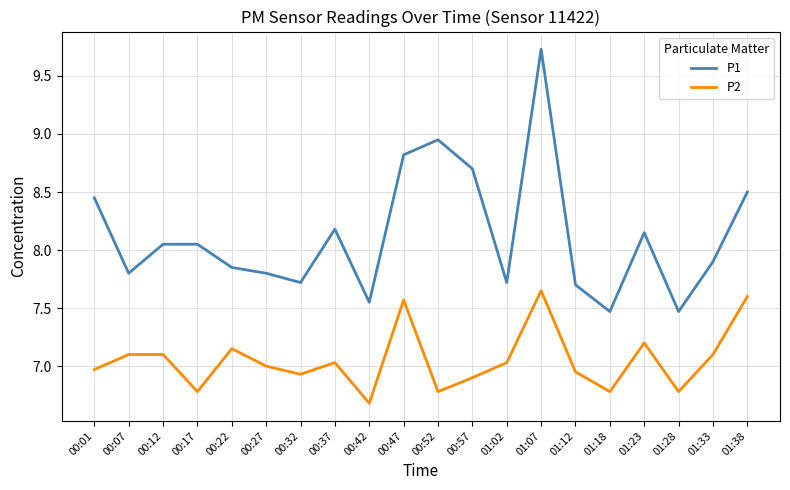

The value of P1 at 00:47 is 14.0. True or false?

False